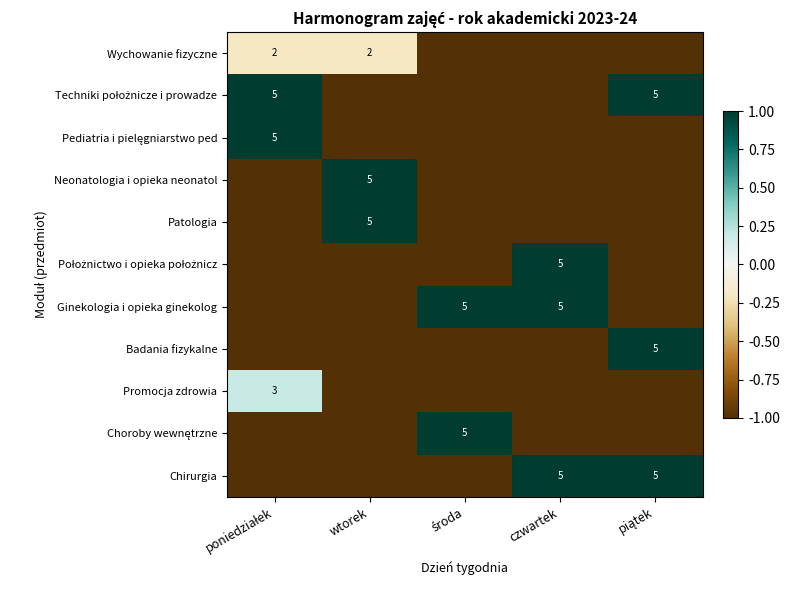

At which category does the chart reach its peak across all series?

poniedziałek